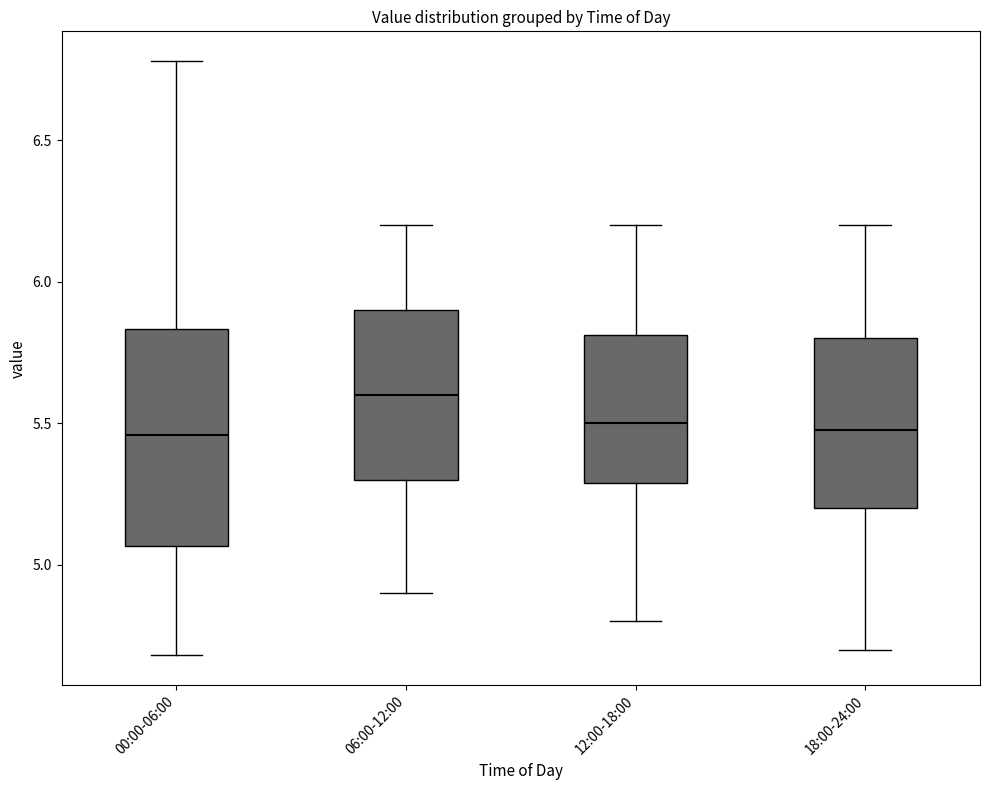

Which box is the tallest, from its lower edge to its upper edge?

00:00-06:00